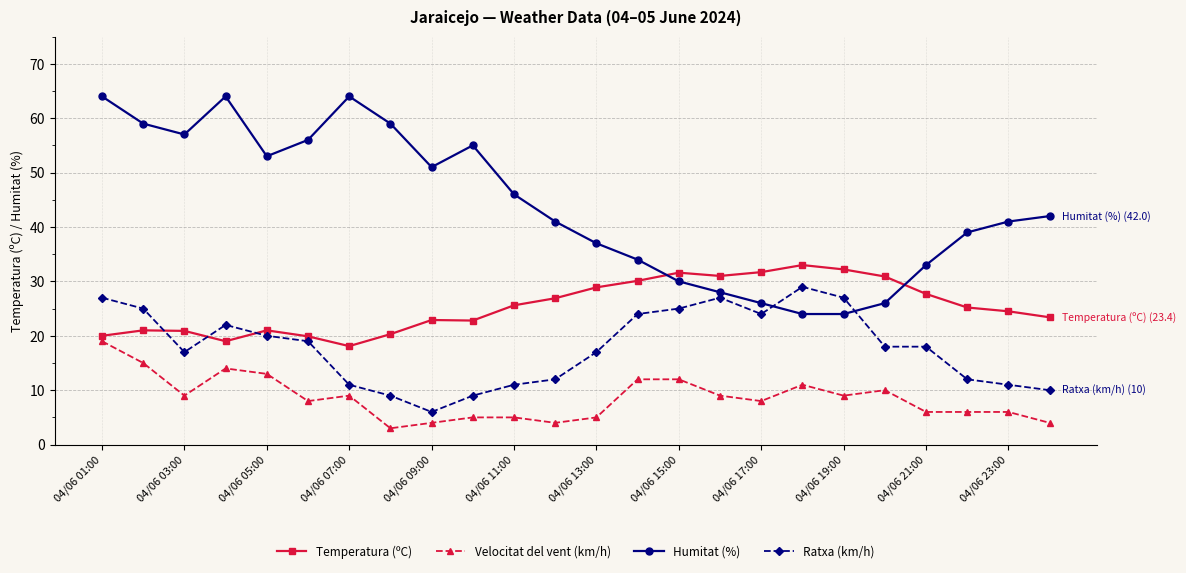

What is the lowest value of the Velocitat del vent (km/h) series?

3.0